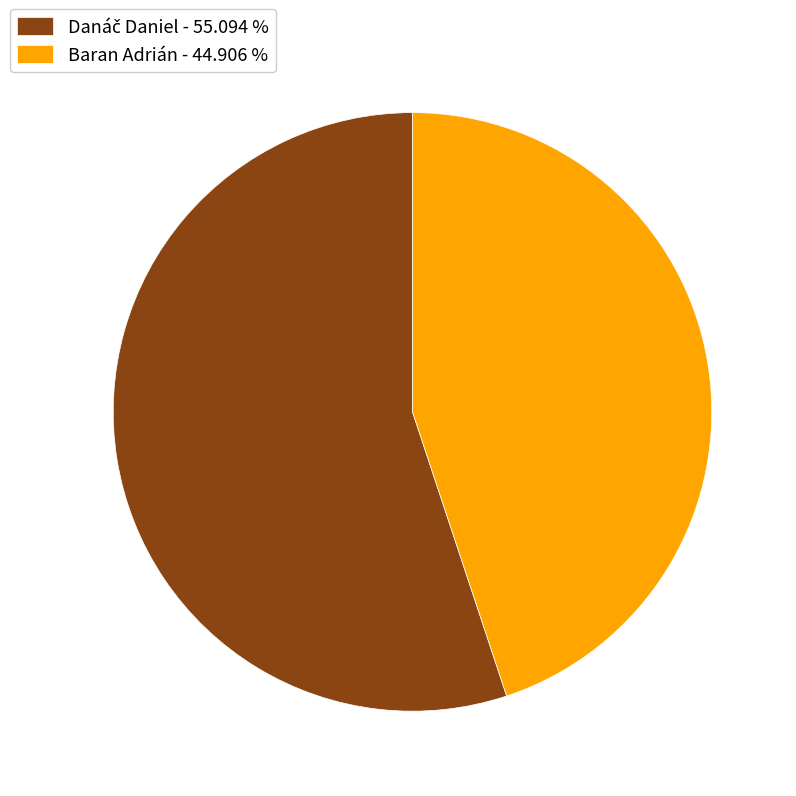

Is there any slice that represents more than half of the pie?

Yes